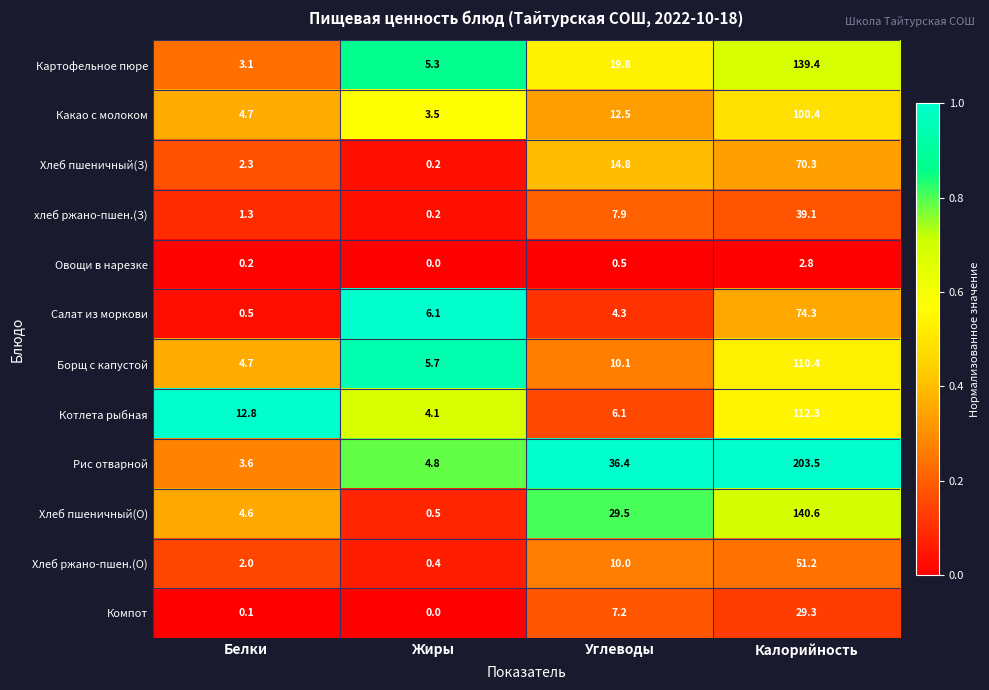

At which label is Котлета рыбная closest to 58?

Белки